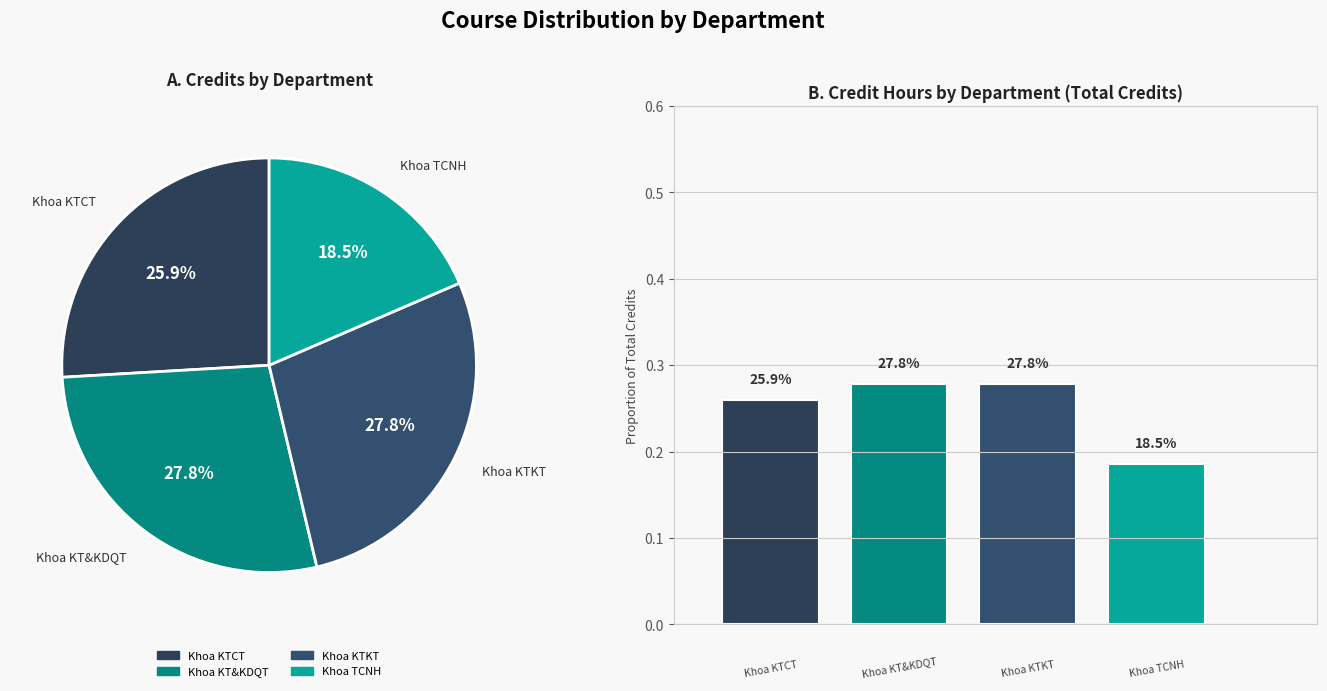

The Khoa KT&KDQT slice represents 15% of the pie. True or false?

False